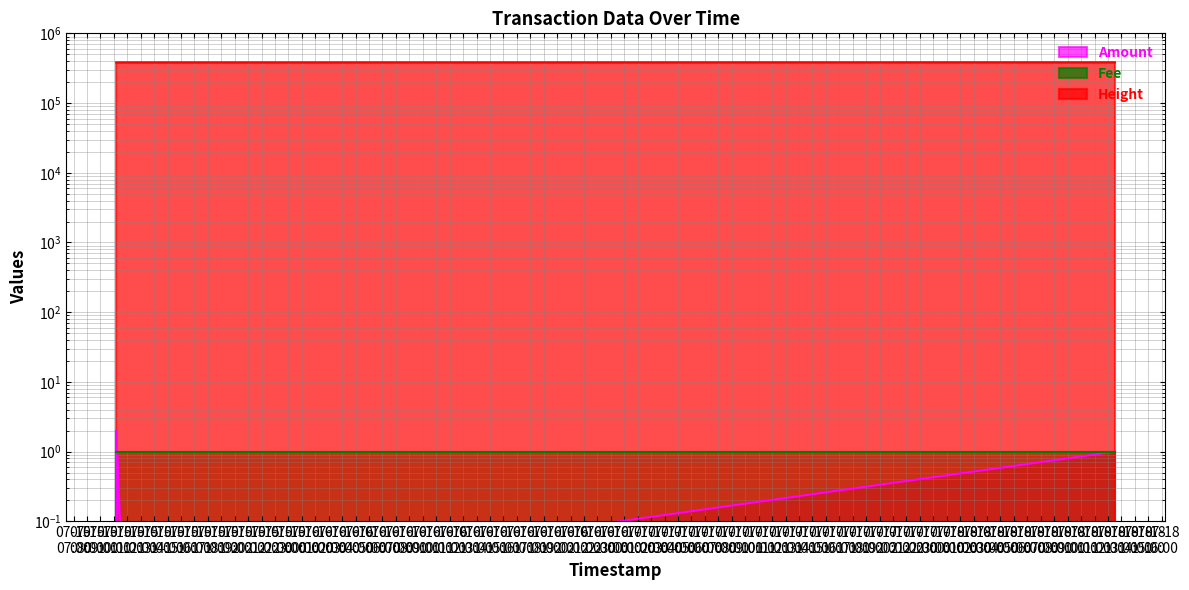

What is the difference between the maximum and minimum values in the Amount series?

2.0